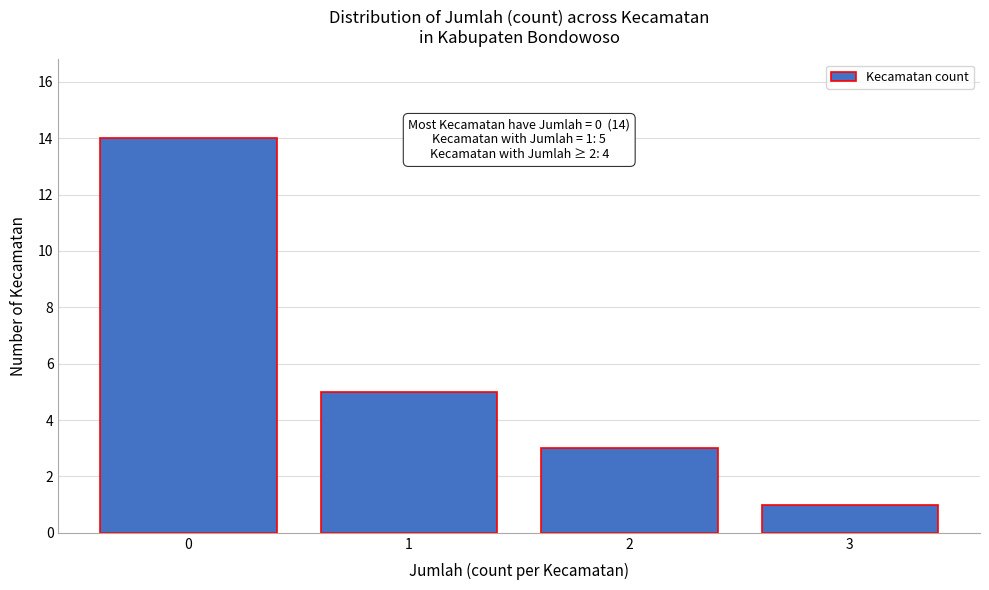

Reading left to right, transcribe all the data shown in this chart.

0=14	1=5	2=3	3=1